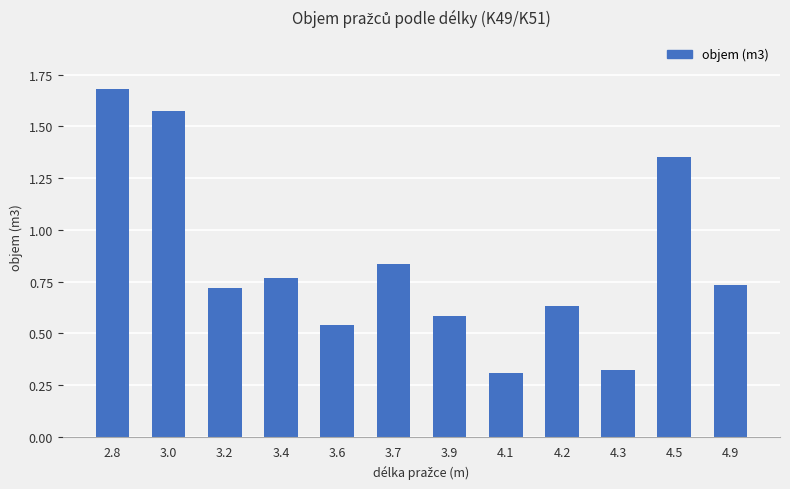

How many bars are there in total?

12